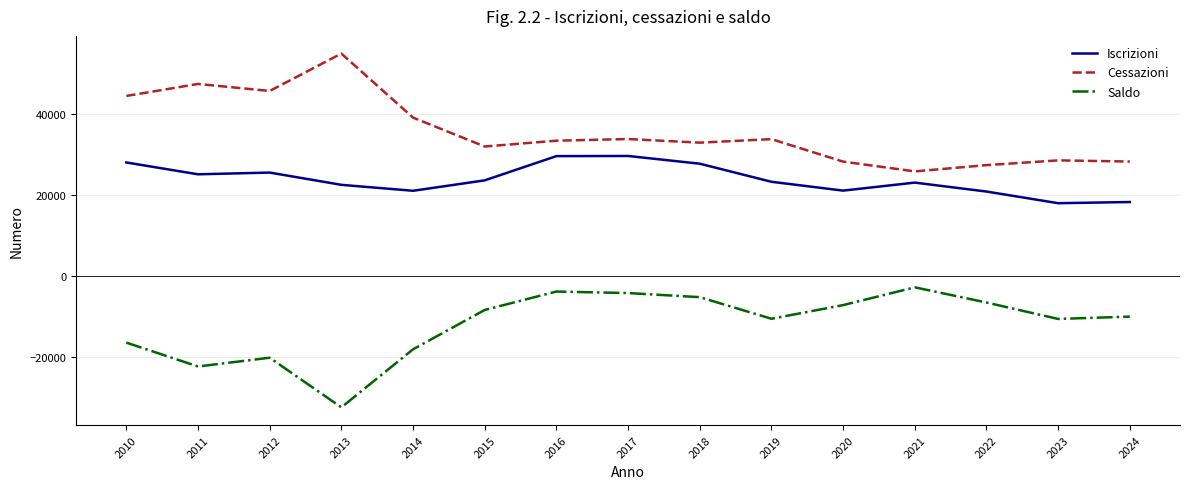

How many lines are shown in the chart?

3